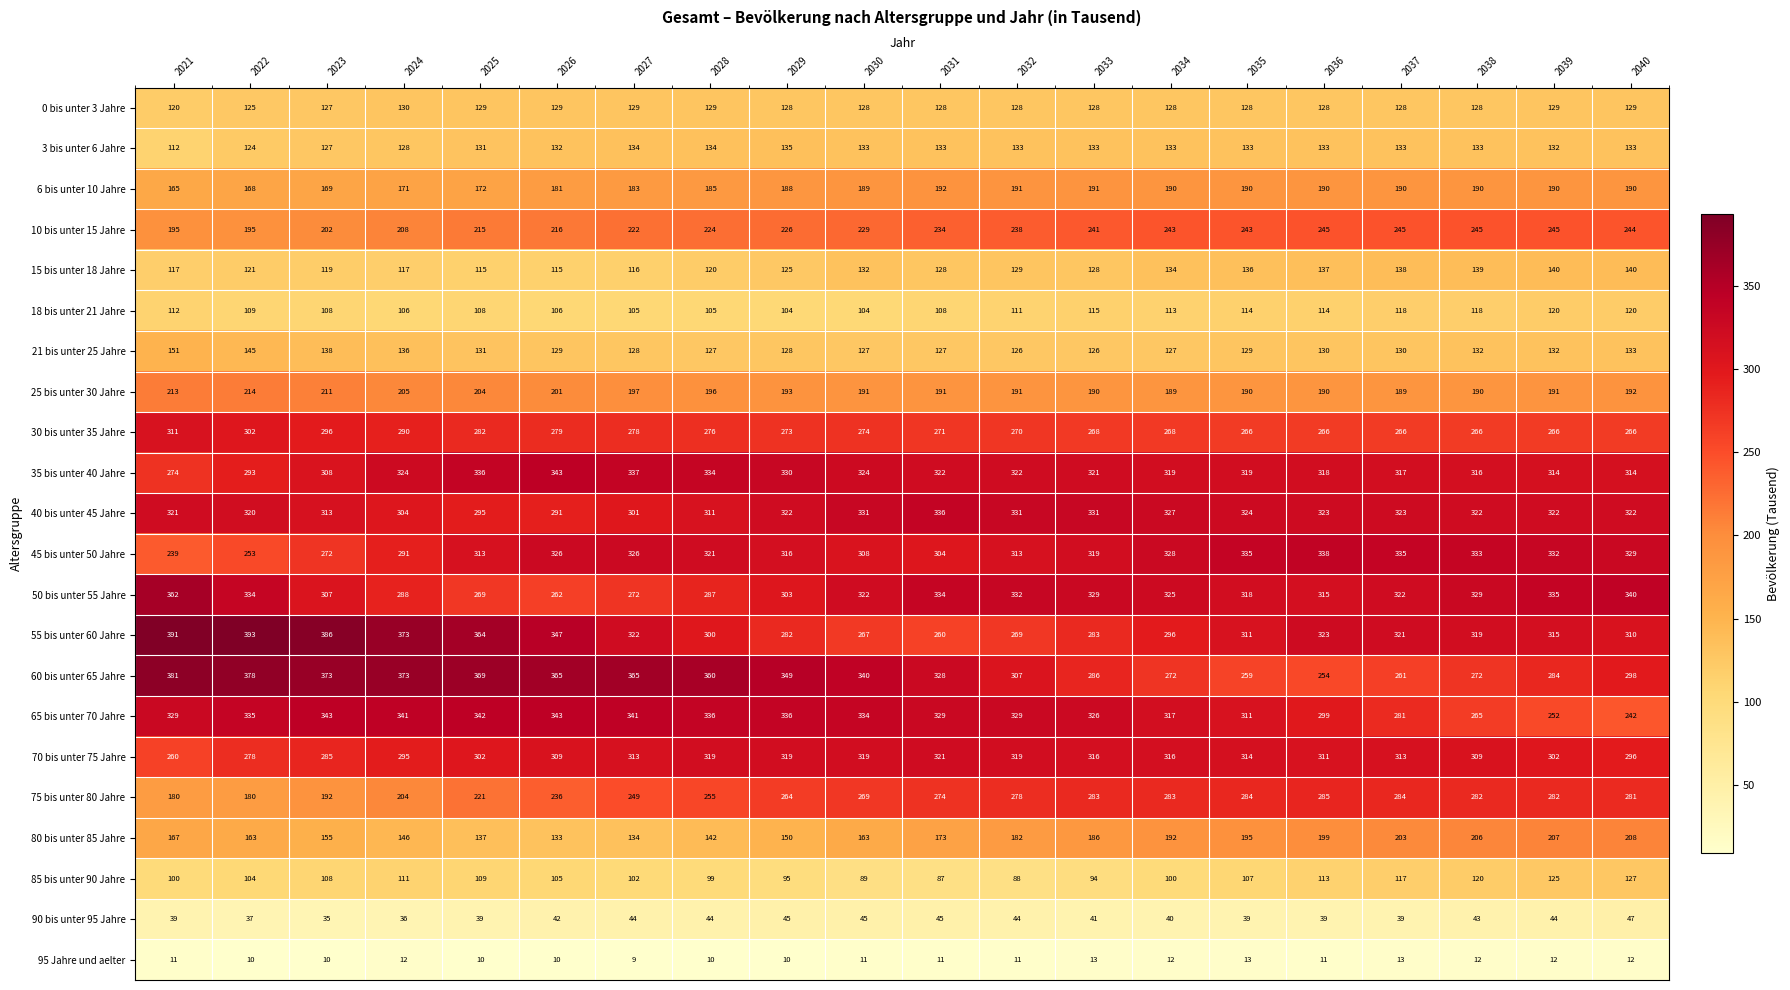

What is the total value across all series at 2024?

4589